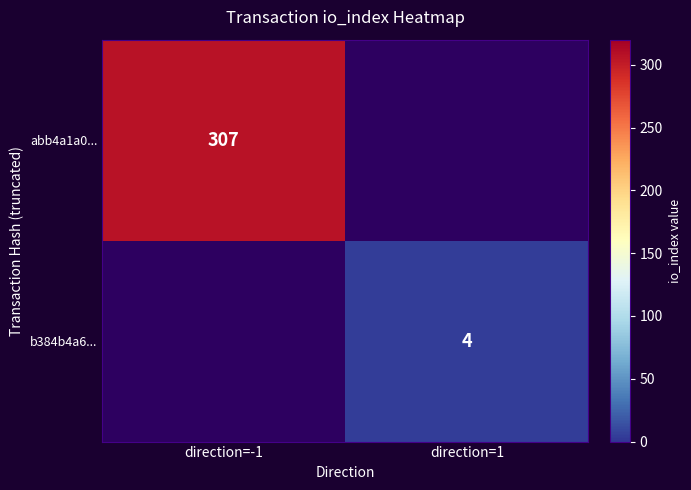

Is the value of b384b4a6... at direction=1 greater than the value of abb4a1a0... at direction=-1?

No